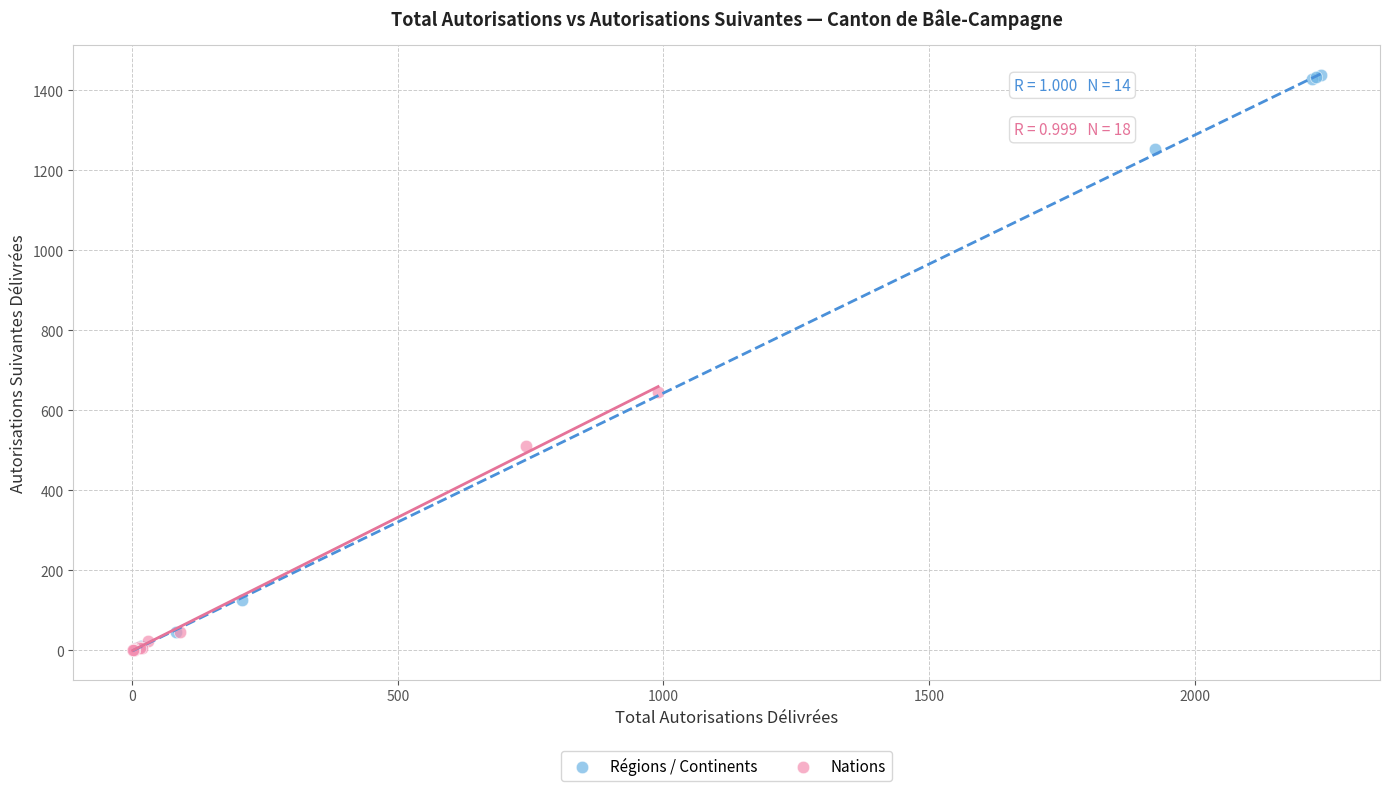

Which series contains the highest Y value?

Régions / Continents